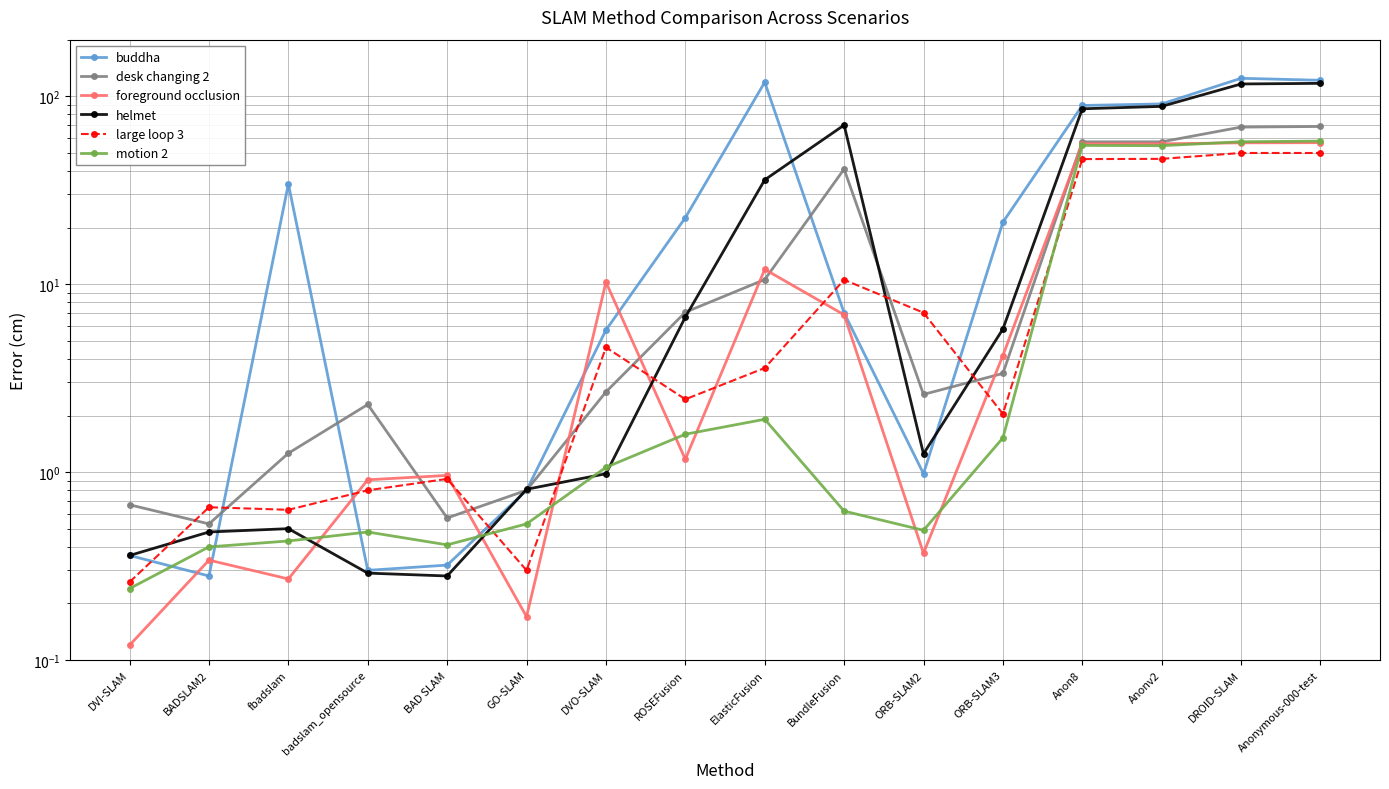

What are all the series names shown in the legend?

buddha, desk changing 2, foreground occlusion, helmet, large loop 3, motion 2